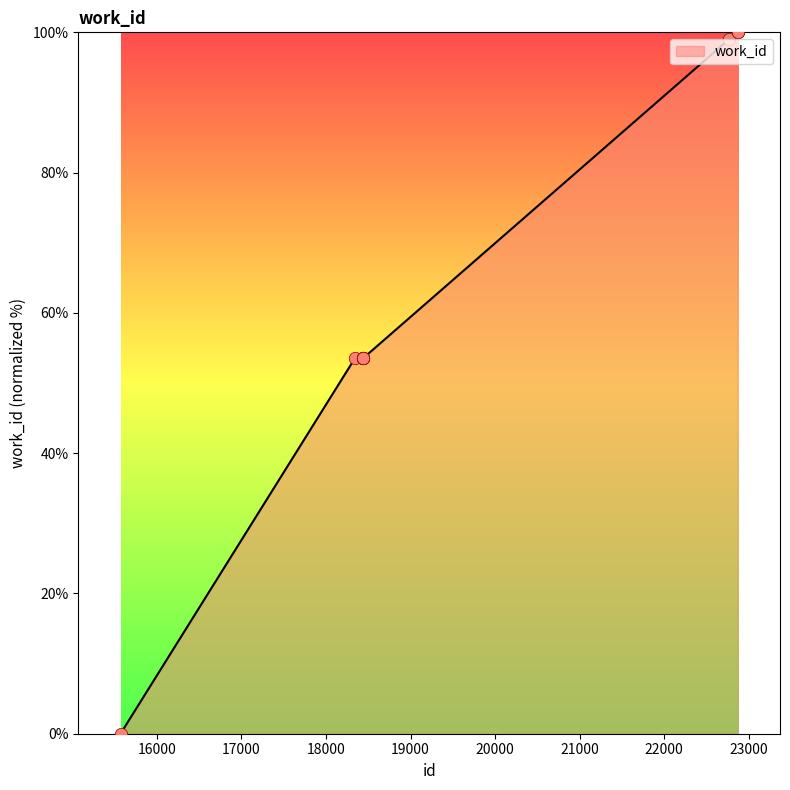

What is the difference between the maximum and minimum values?

100.0